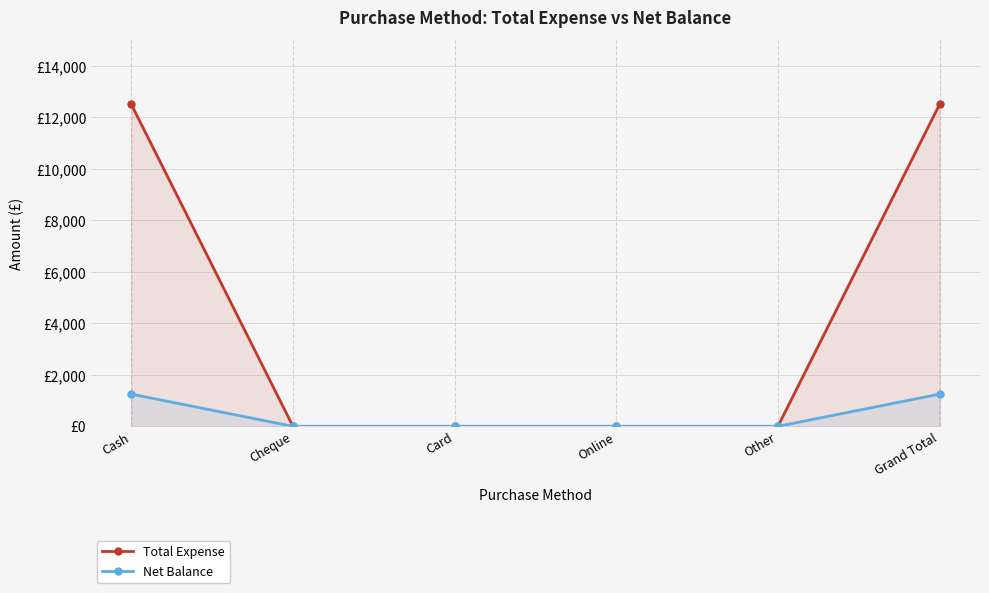

What is the label of the 1st point from the left?

Cash